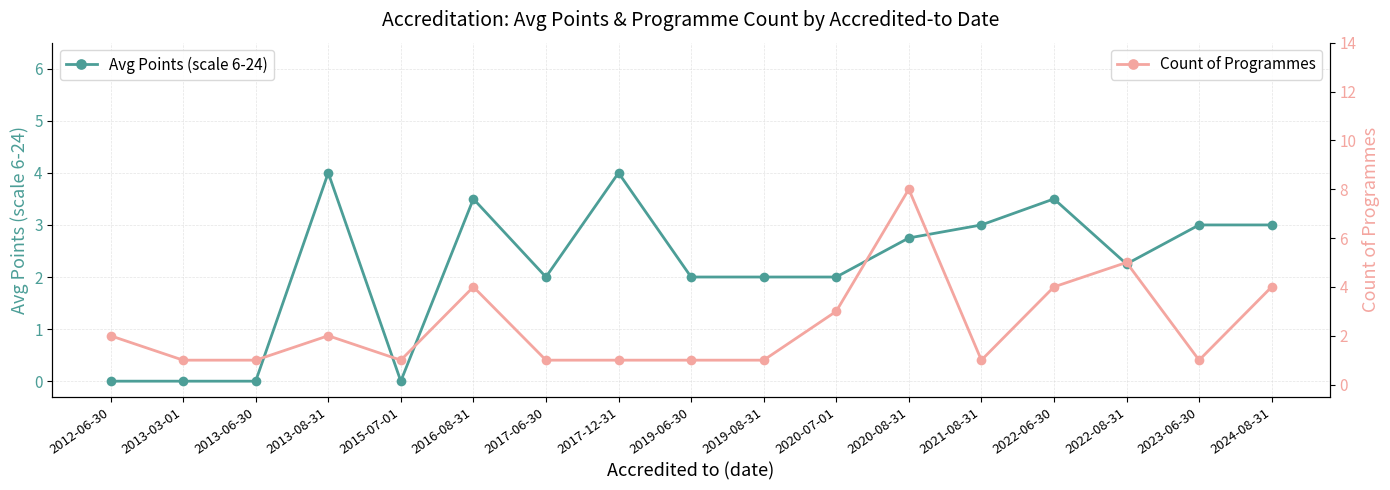

Count the Count of Programmes values in the range 1 to 4.

15